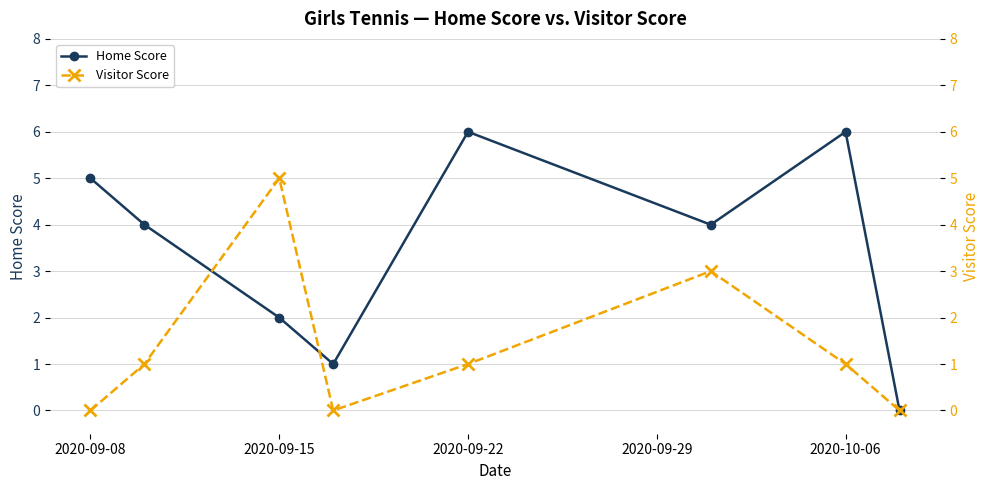

What is the sum of the Home Score values at 2020-09-22 and 2020-09-08?

11